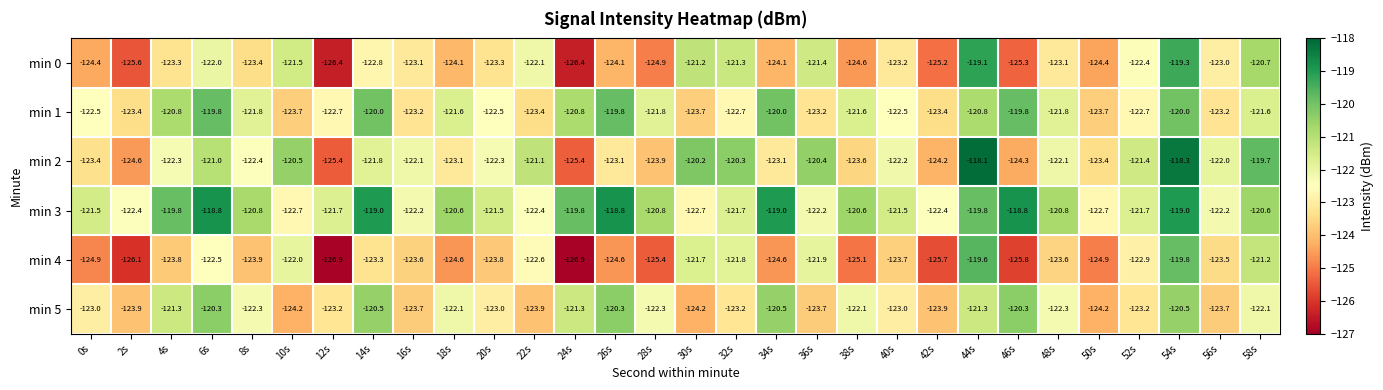

Is it true that min 4 equals -121.9 at 36s?

True